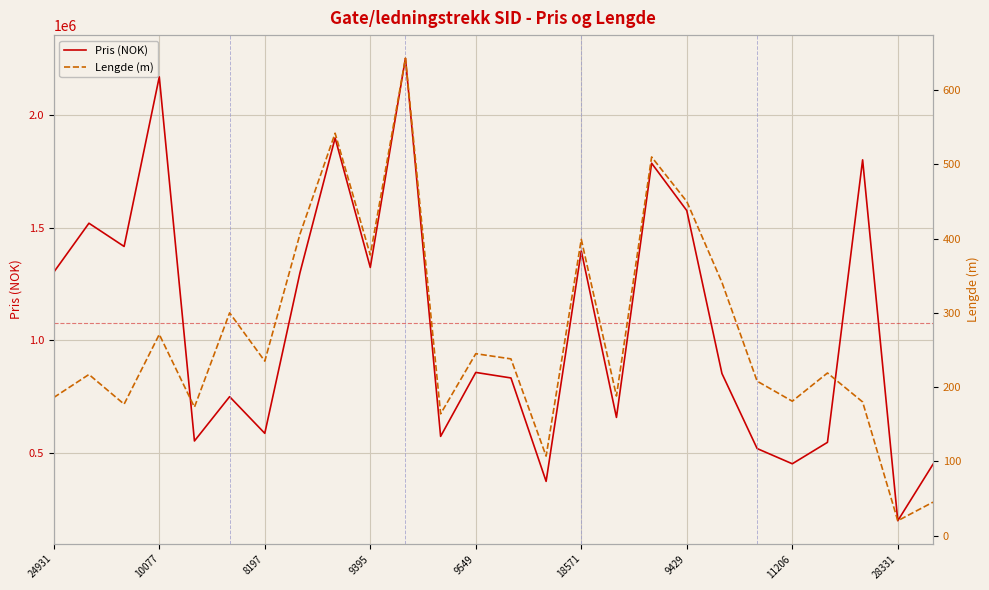

How many lines are shown in the chart?

2